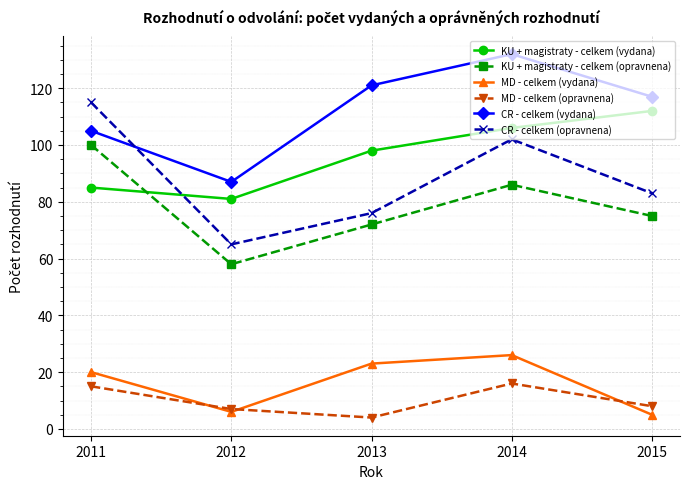

The CR - celkem (opravnena) series shows 23 at 2015. True or false?

False